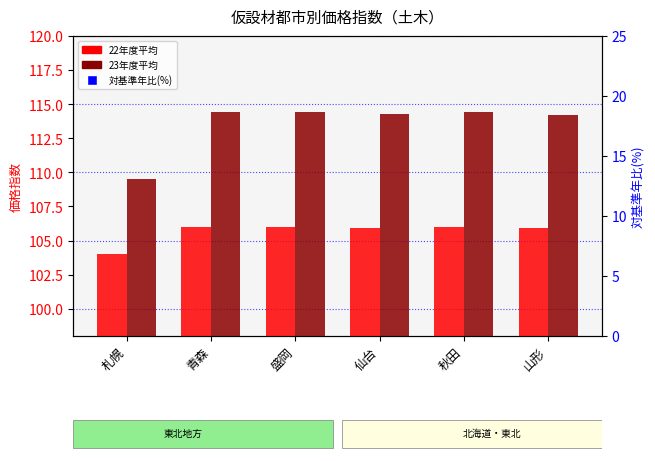

Is the value of 22年度平均 at 仙台 greater than the value of 23年度平均 at 青森?

No